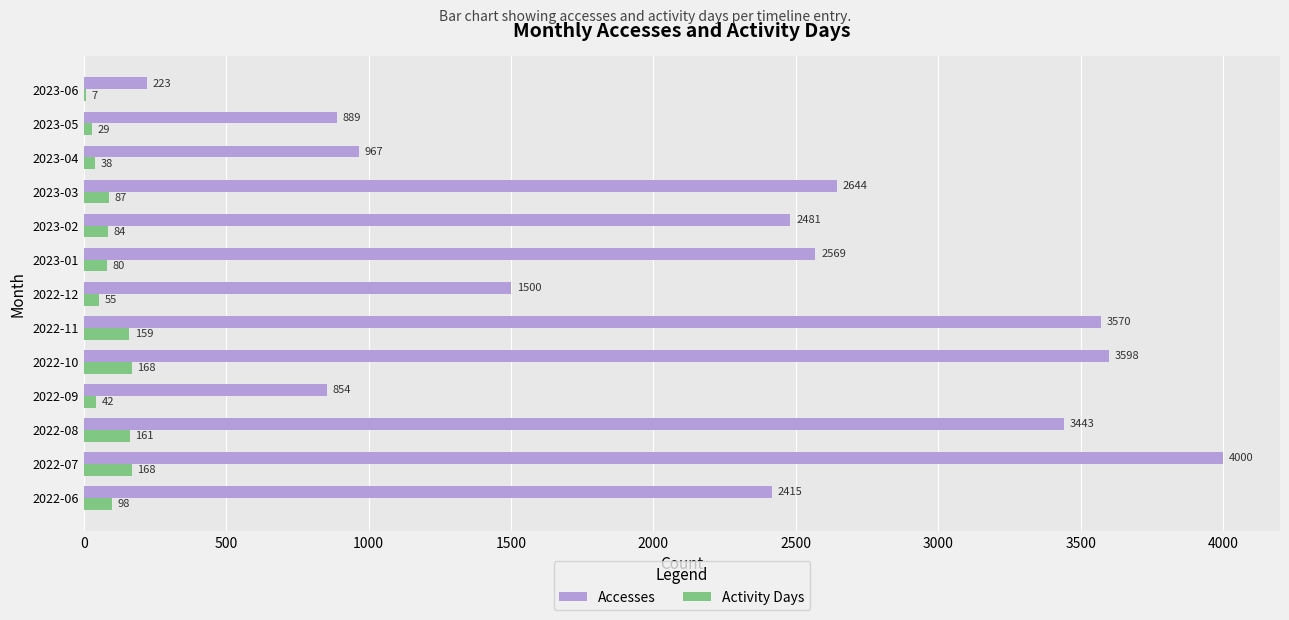

The value of Accesses at 2022-09 is 854. True or false?

True